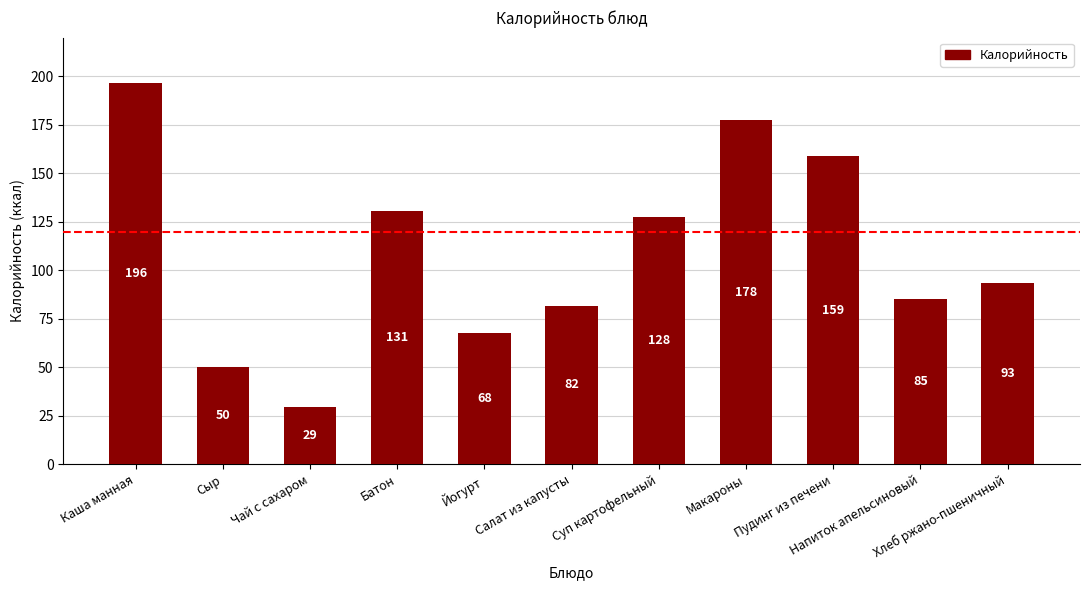

What position from the right is Йогурт?

7